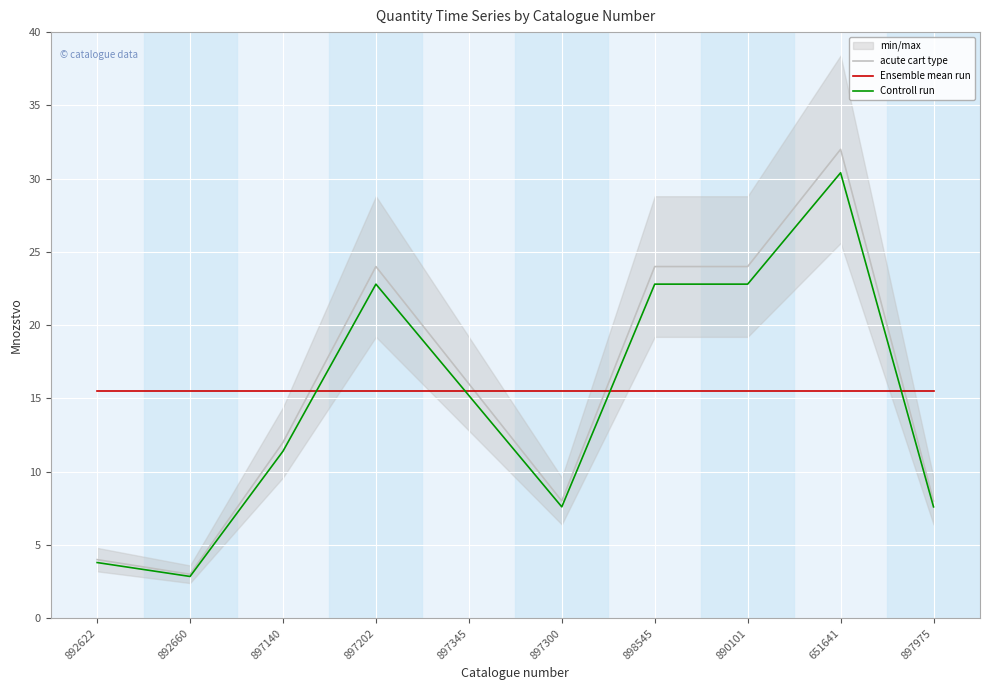

Is the value of acute cart type at 897300 greater than the value of Controll run at 890101?

No